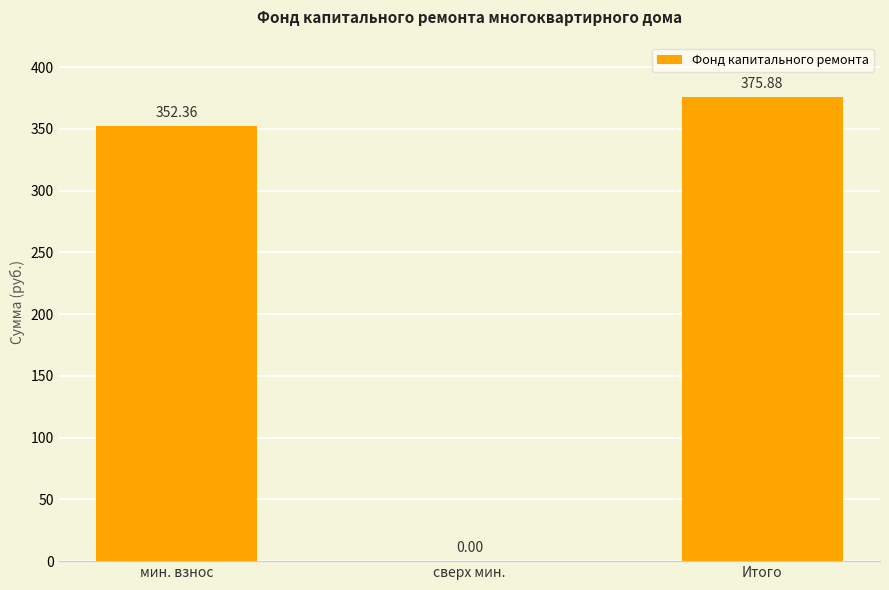

At which label does the data first exceed 352?

мин. взнос